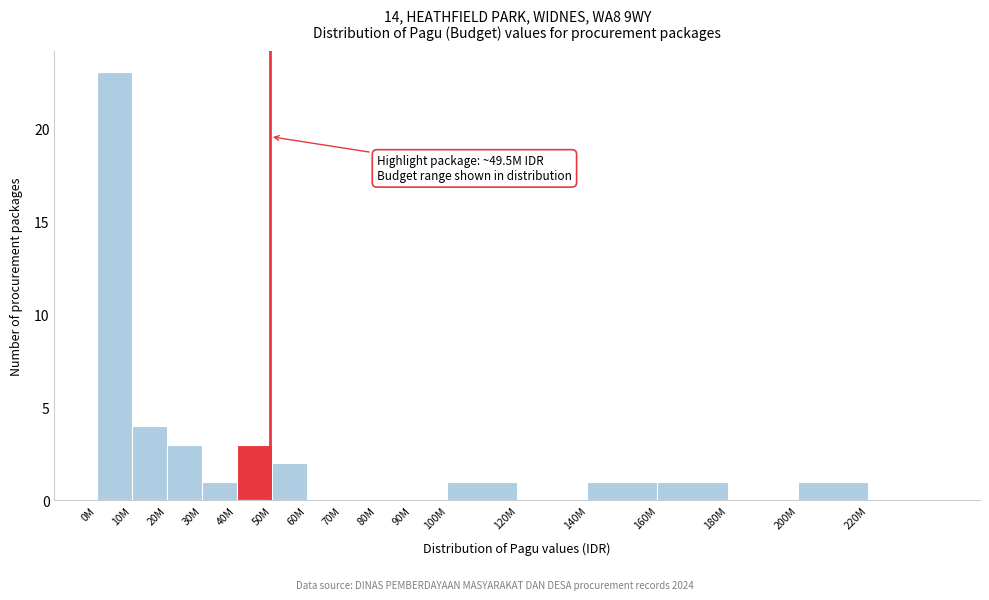

Reading left to right, what are all the values shown in this chart?

0M=23	10M=4	20M=3	30M=1	40M=3	50M=2	60M=0	70M=0	80M=0	90M=0	100M=1	120M=0	140M=1	160M=1	180M=0	200M=1	220M=0